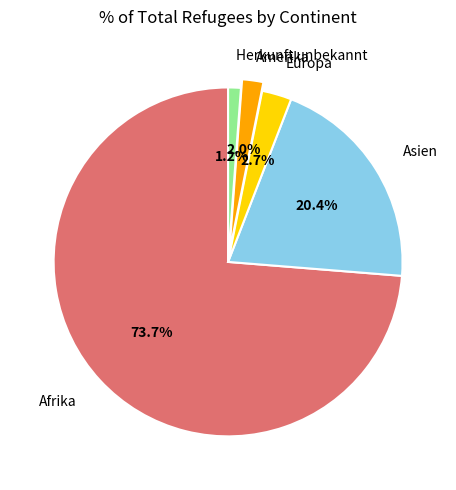

Is there any slice that represents more than half of the pie?

Yes